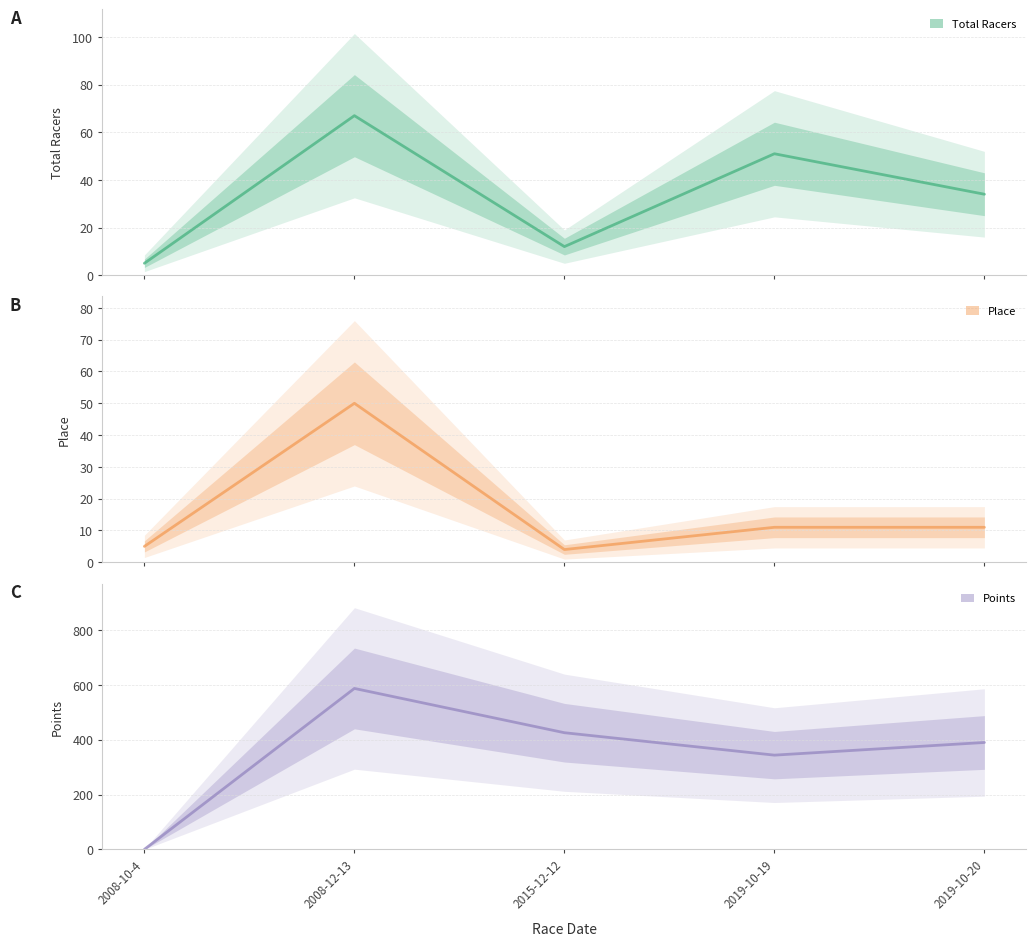

What is the difference between the highest and lowest values at 2008-12-13?

537.8